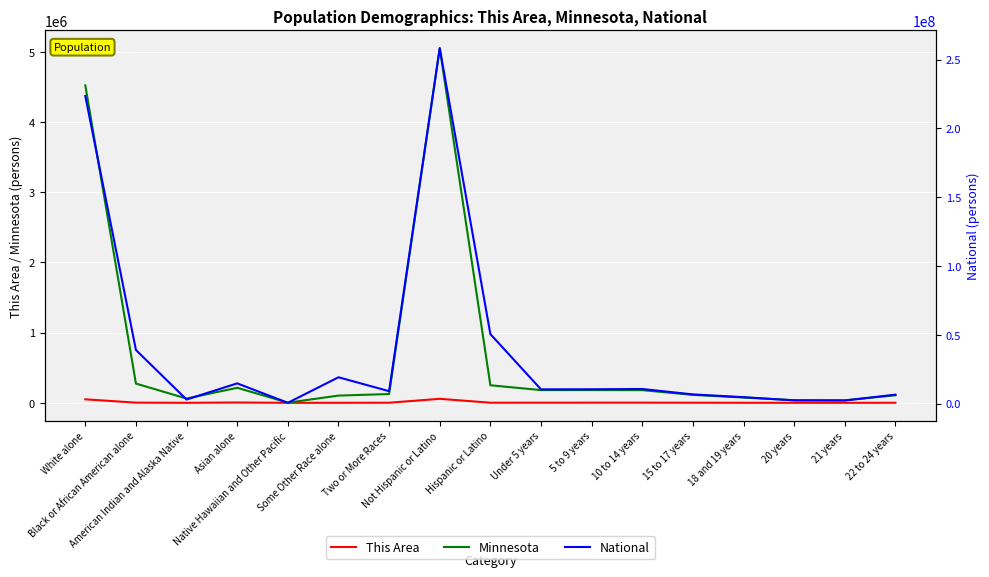

At how many categories does at least one series exceed 174045023?

2